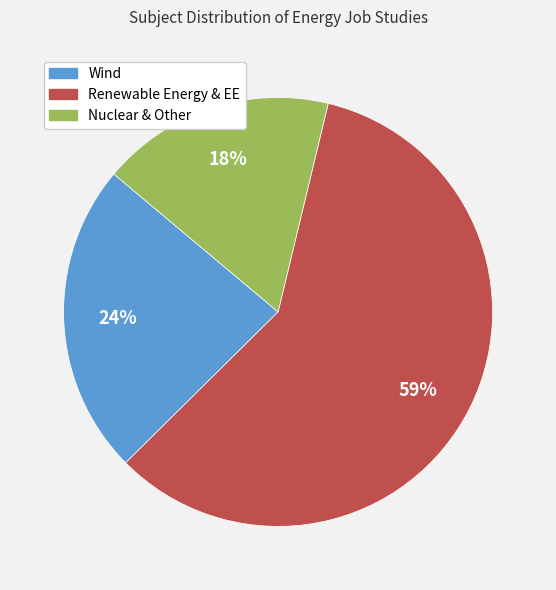

To the nearest percent, what is the average slice percentage?

33%